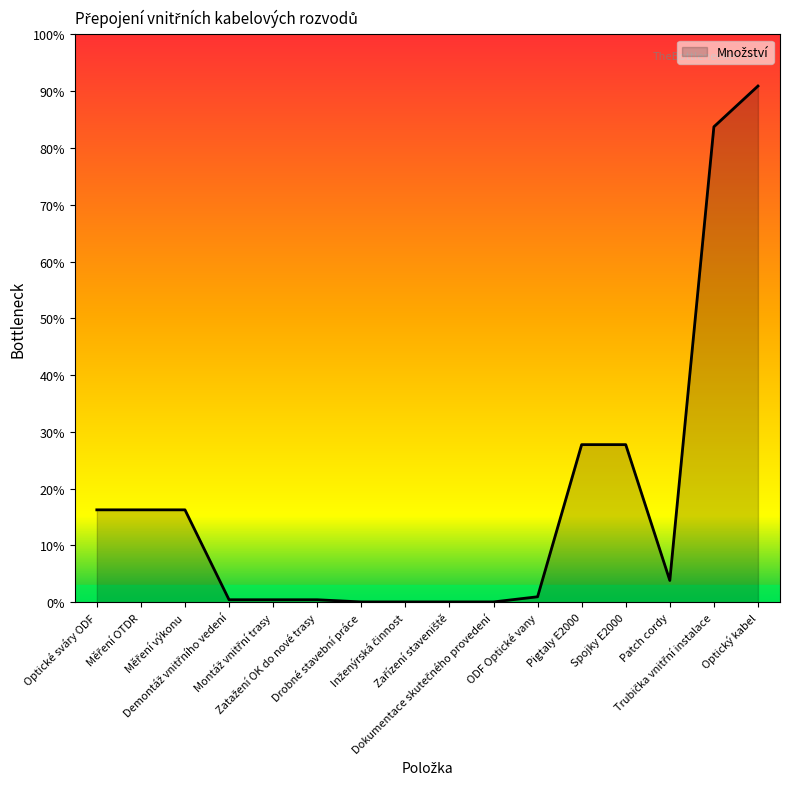

Does the chart have visible grid lines?

No